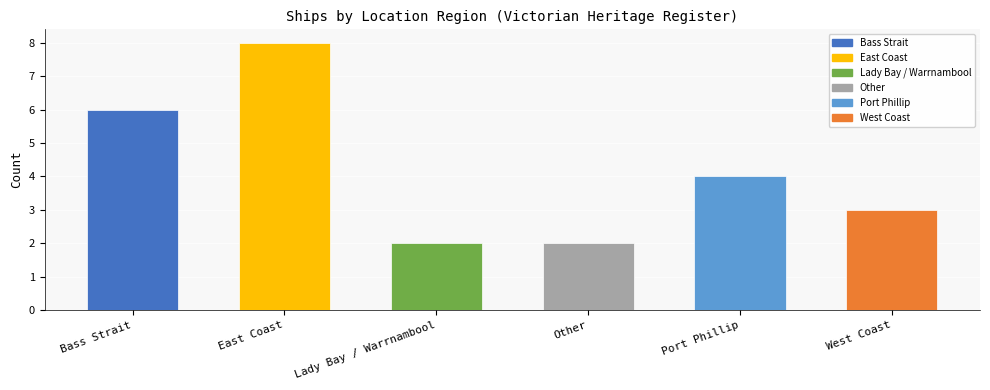

What is the greatest value displayed?

8